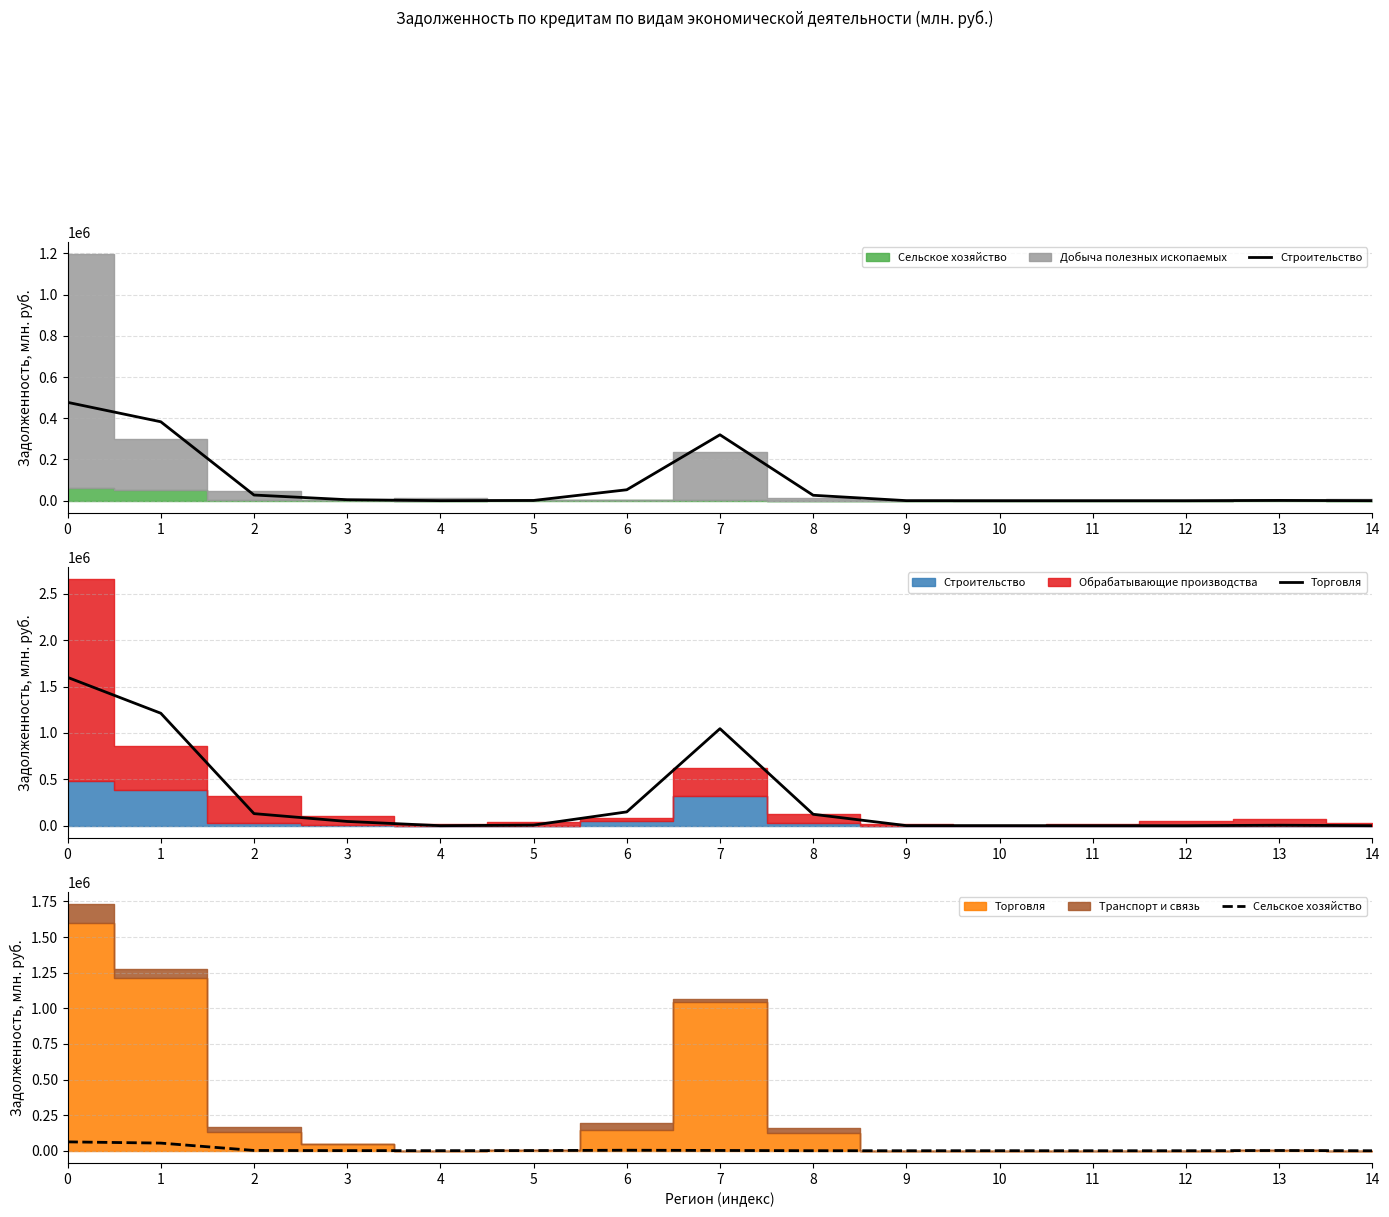

How many data points does each series have?

15